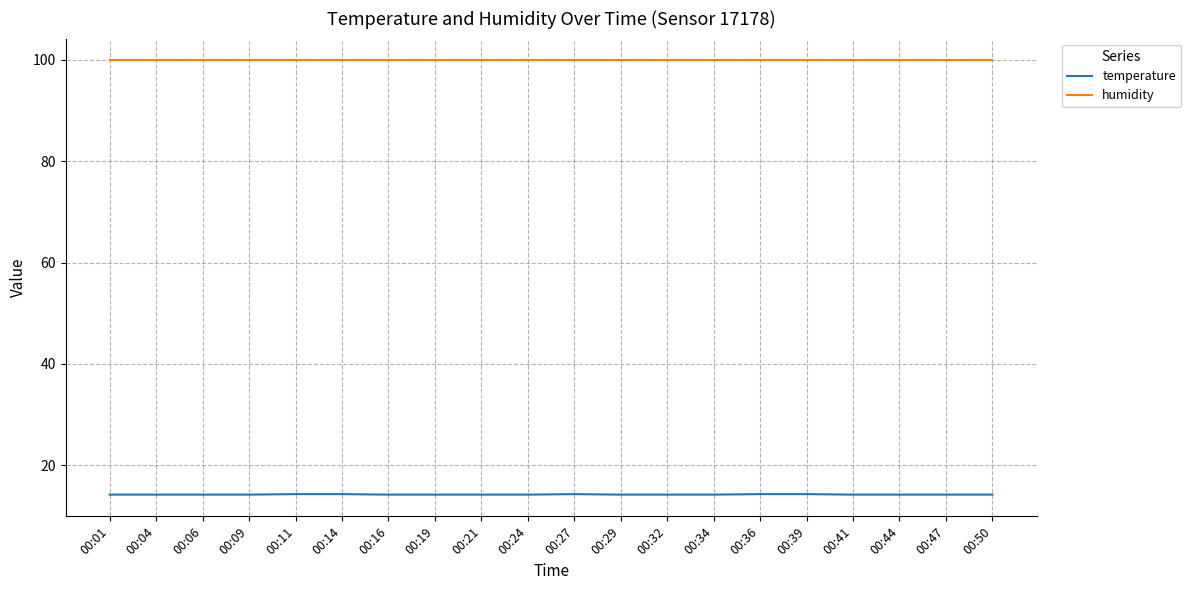

True or false: temperature and humidity intersect in this chart.

False